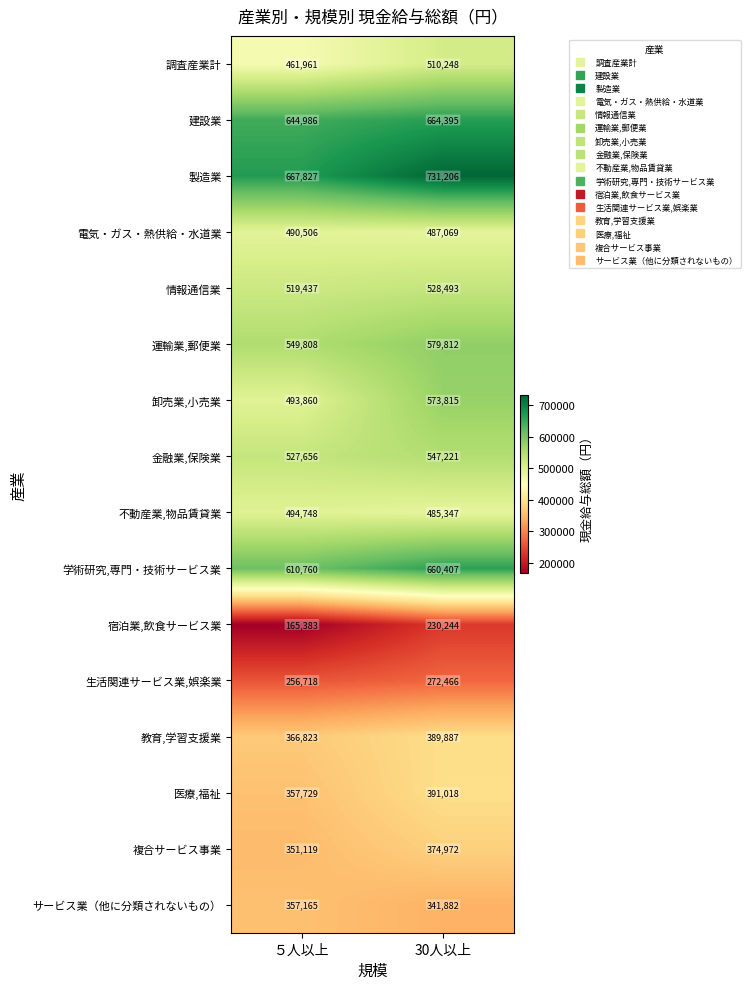

The value of サービス業（他に分類されないもの） at ５人以上 is 564225. True or false?

False